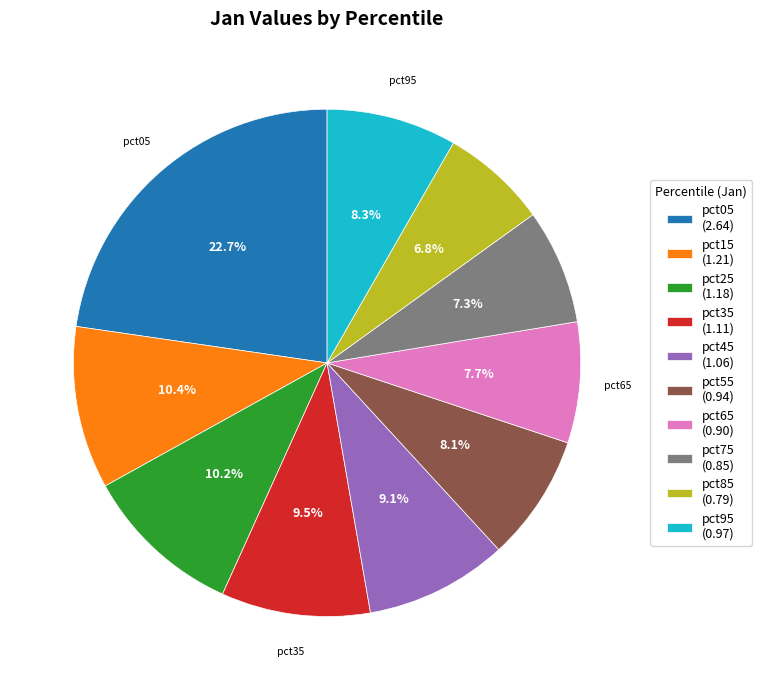

Does any single category account for the majority?

No